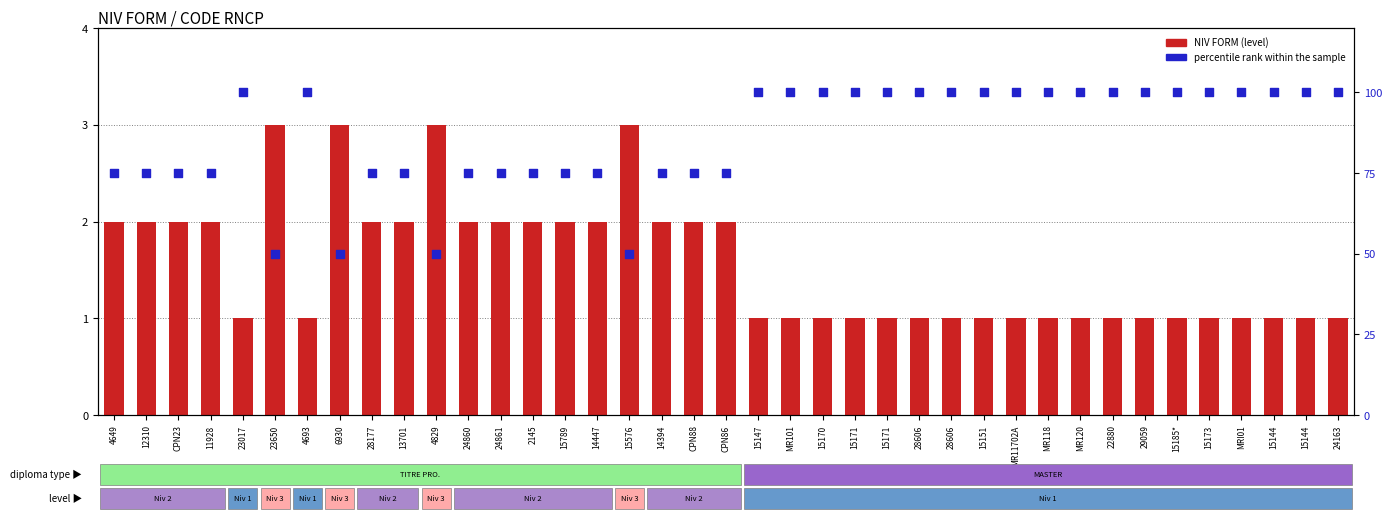

Is the value of NIV FORM at 22880 greater than the value of percentile rank within the sample at 15789?

No